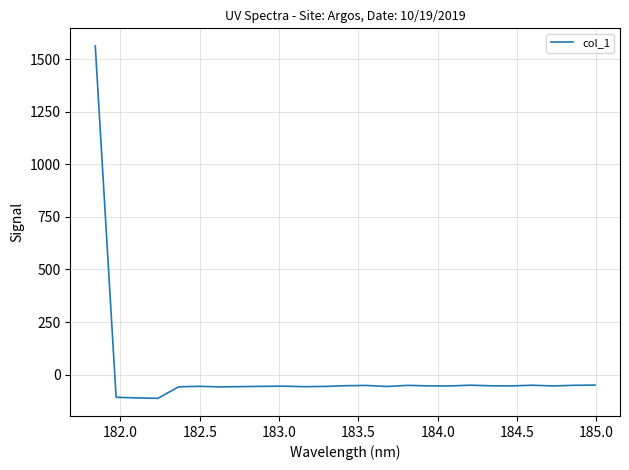

What is the difference between the maximum and second lowest values?

1672.3